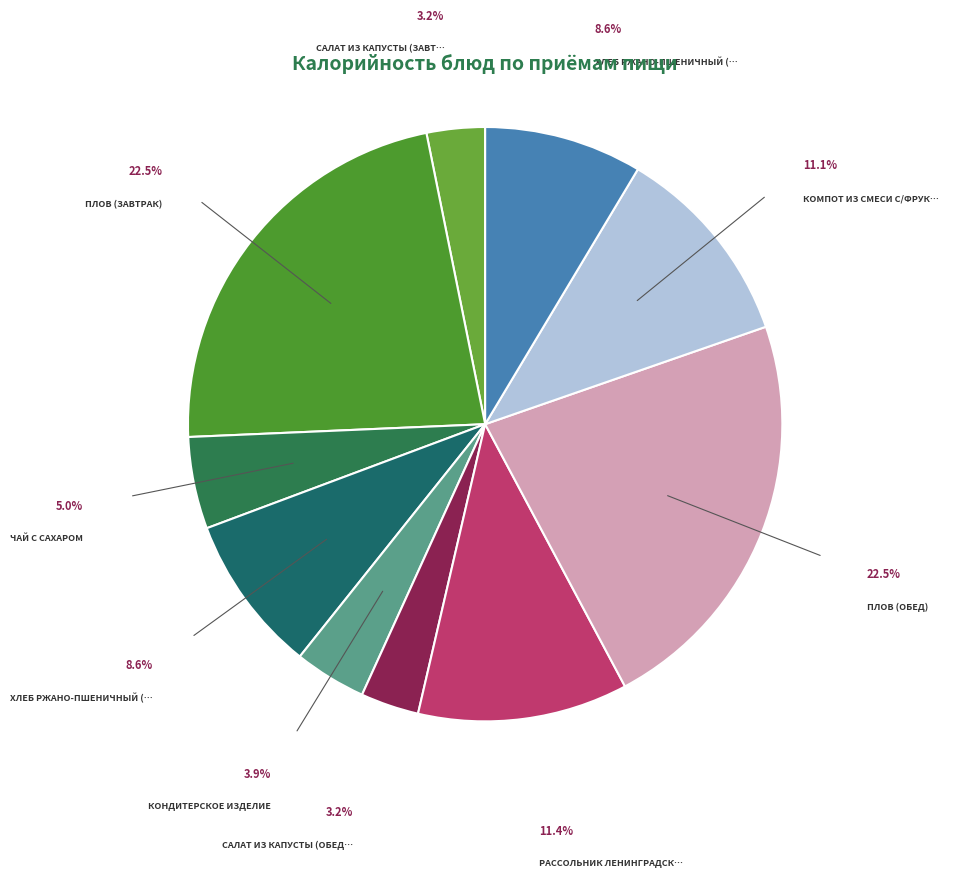

Is there a majority slice in this chart?

No